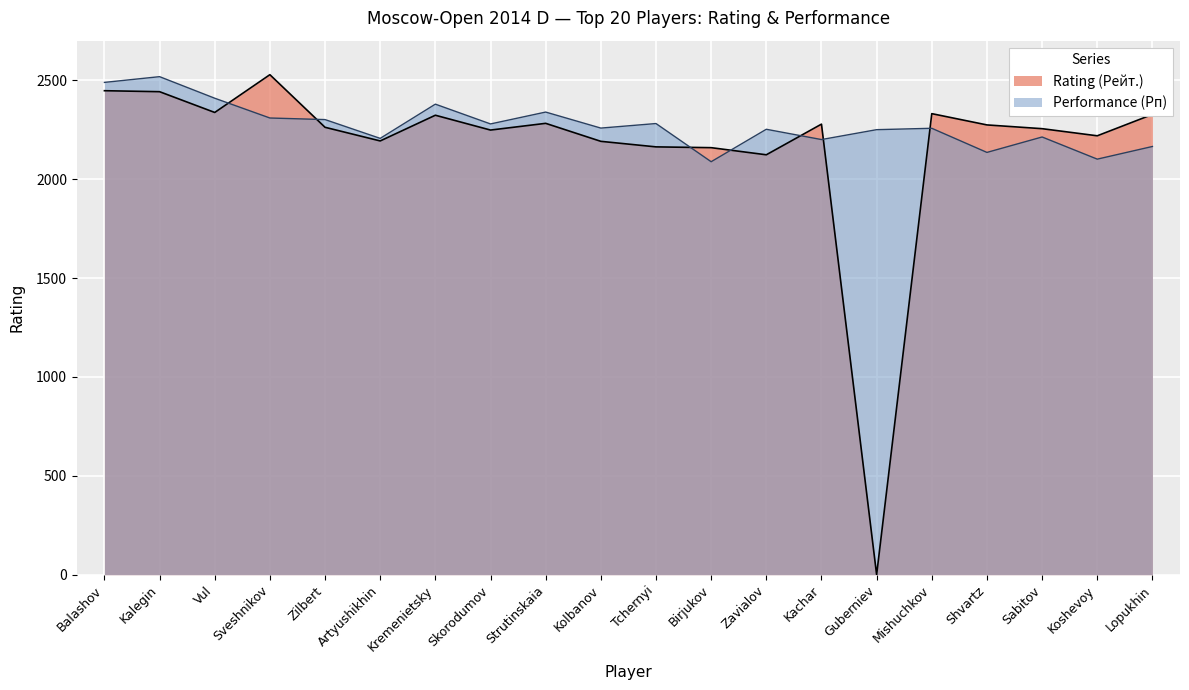

How many values are above zero?

19